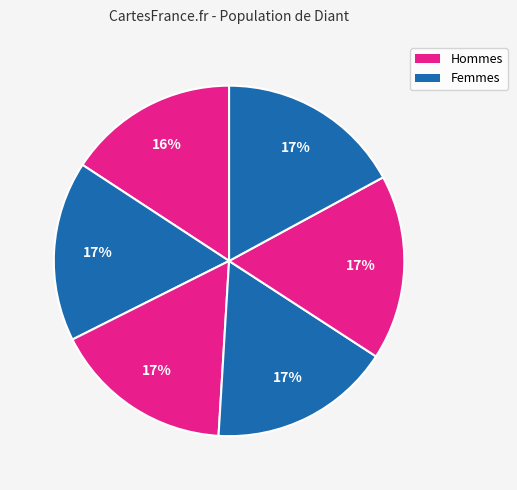

How many segments does this pie chart have?

6